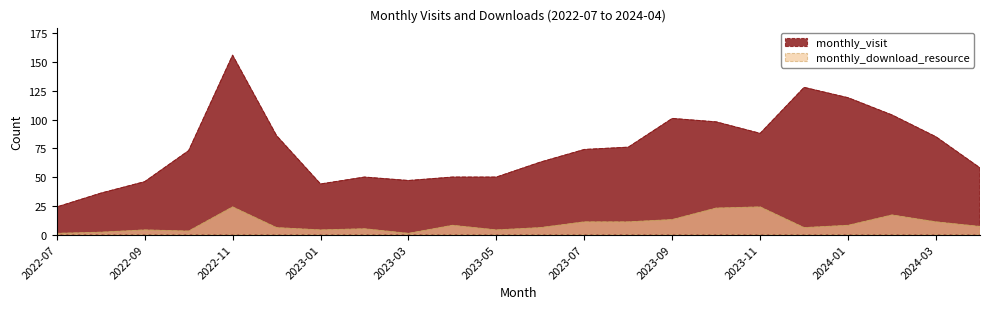

What position from the left is 2024-03?

21